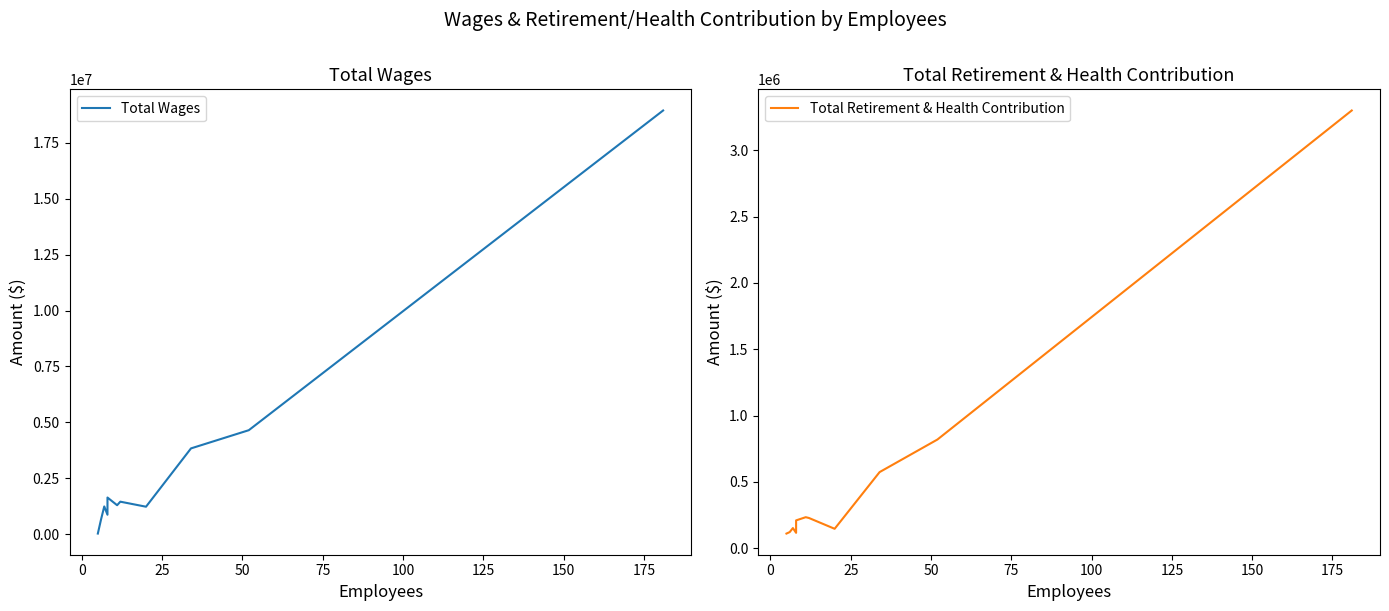

At 25, list the series in order from largest to smallest.

Total Wages, Total Retirement & Health Contribution